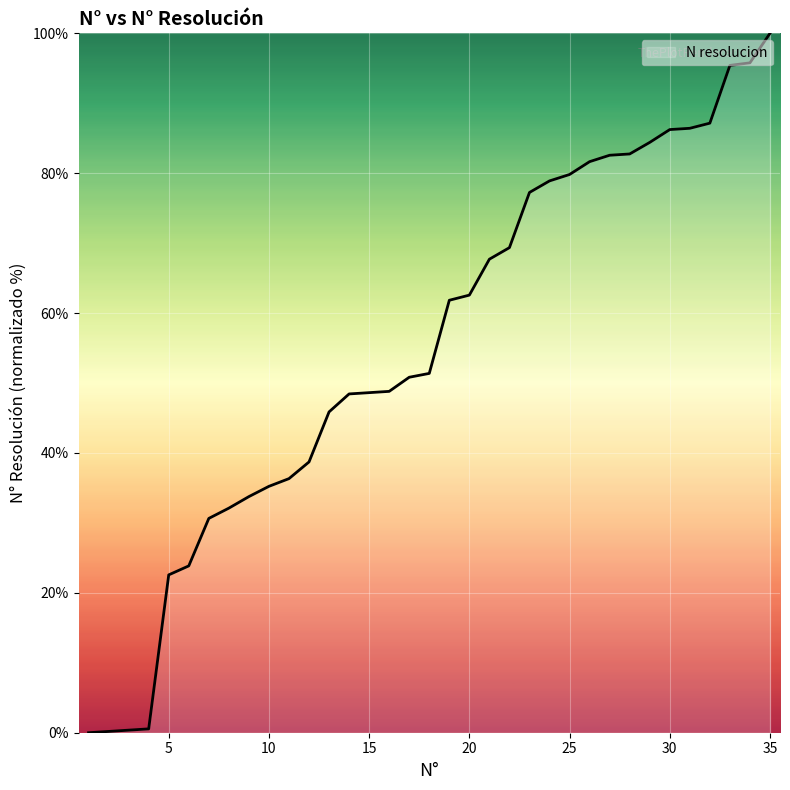

What is the sum of all values?

1928.1